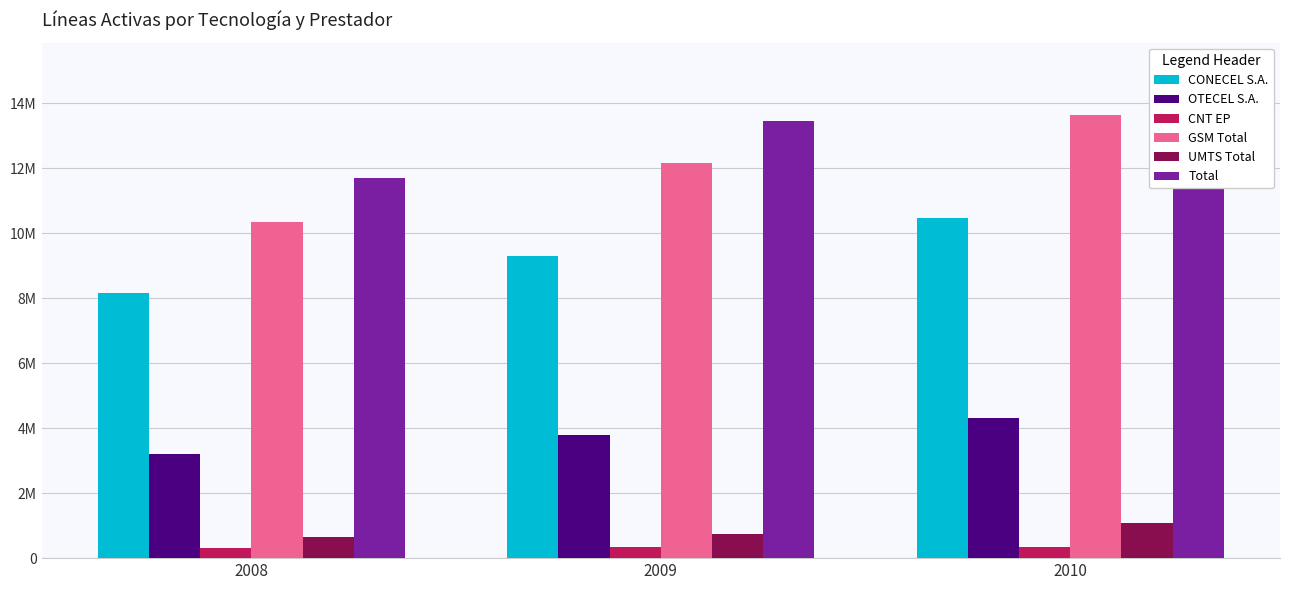

At which category is the sum across all series the highest?

2010